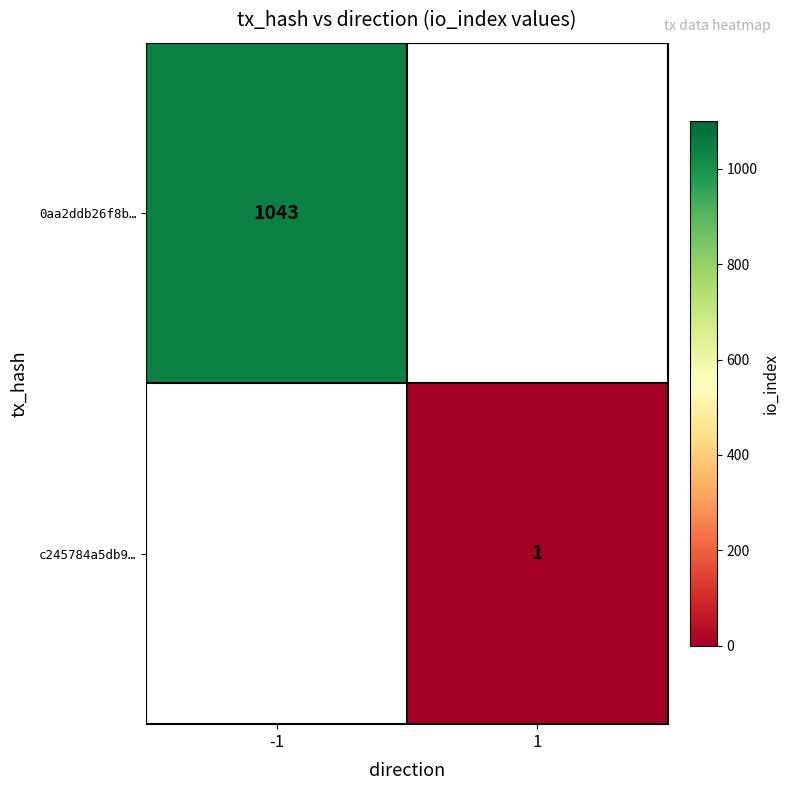

True or false: c245784a5db9… has a value of 0.2 at 1.

False